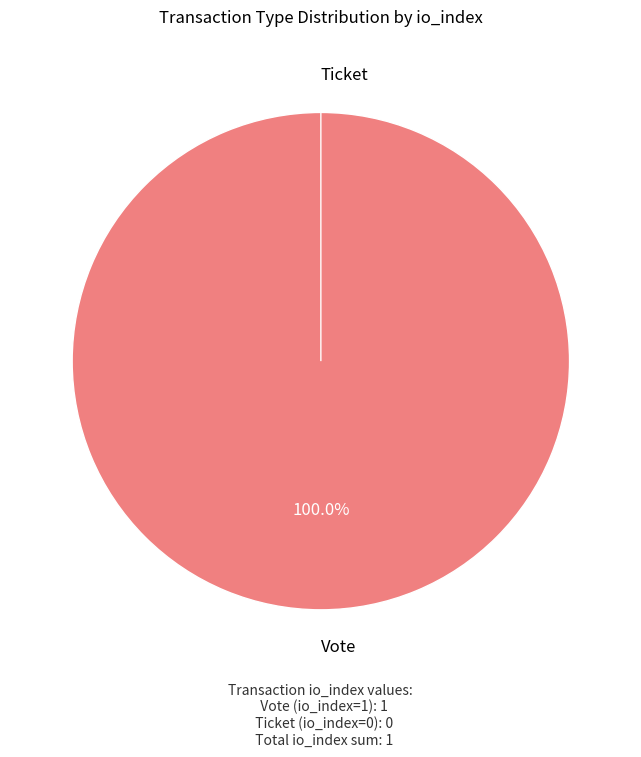

Is there any slice that represents more than half of the pie?

Yes